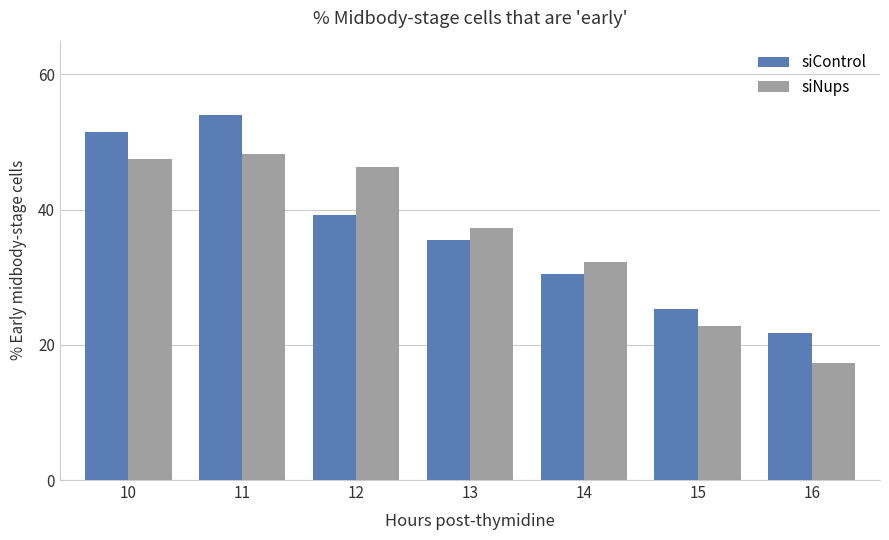

The siControl series shows 83.0 at 10. True or false?

False